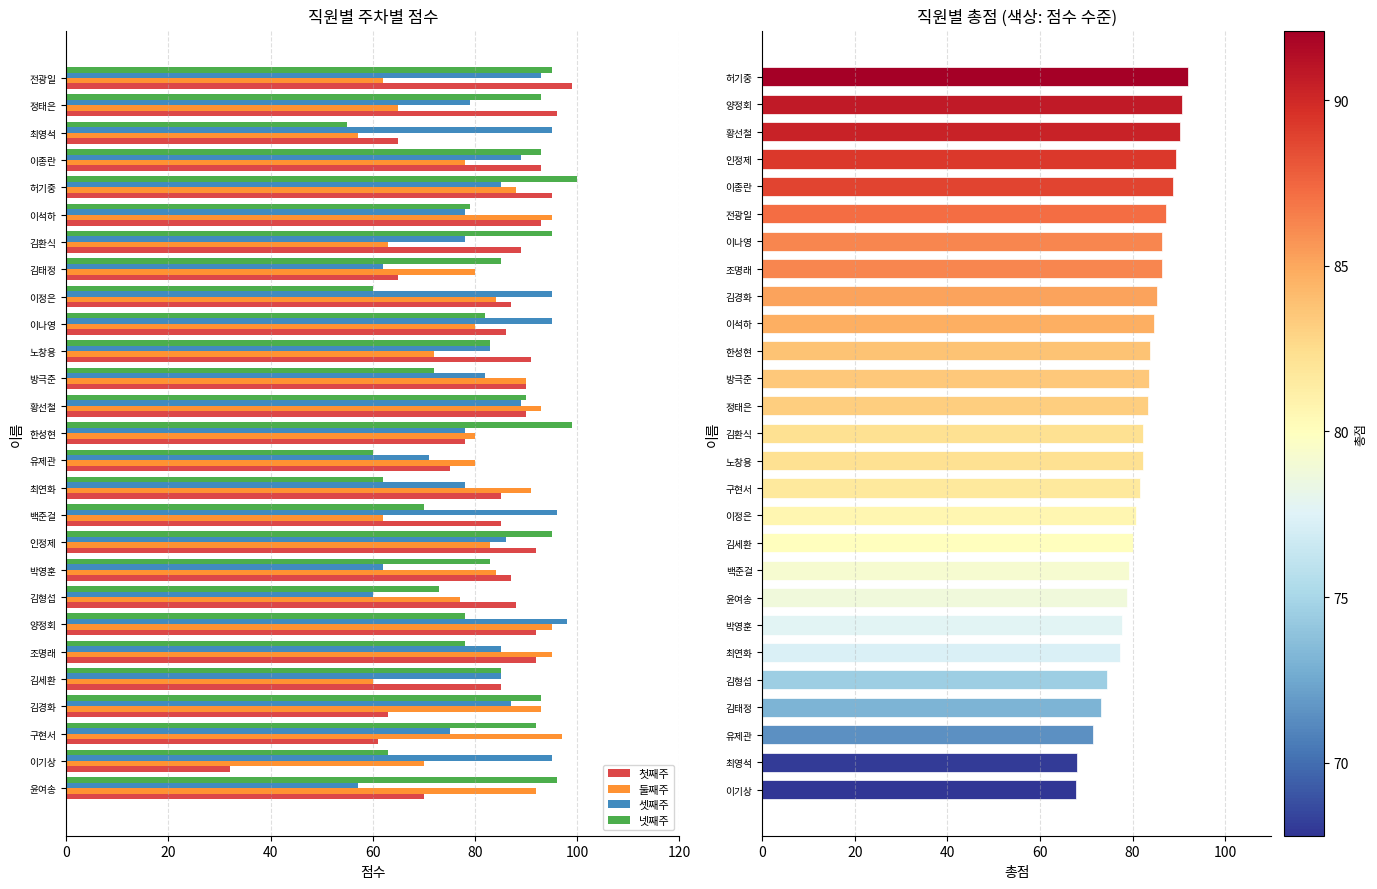

How many data points does each series have?

27